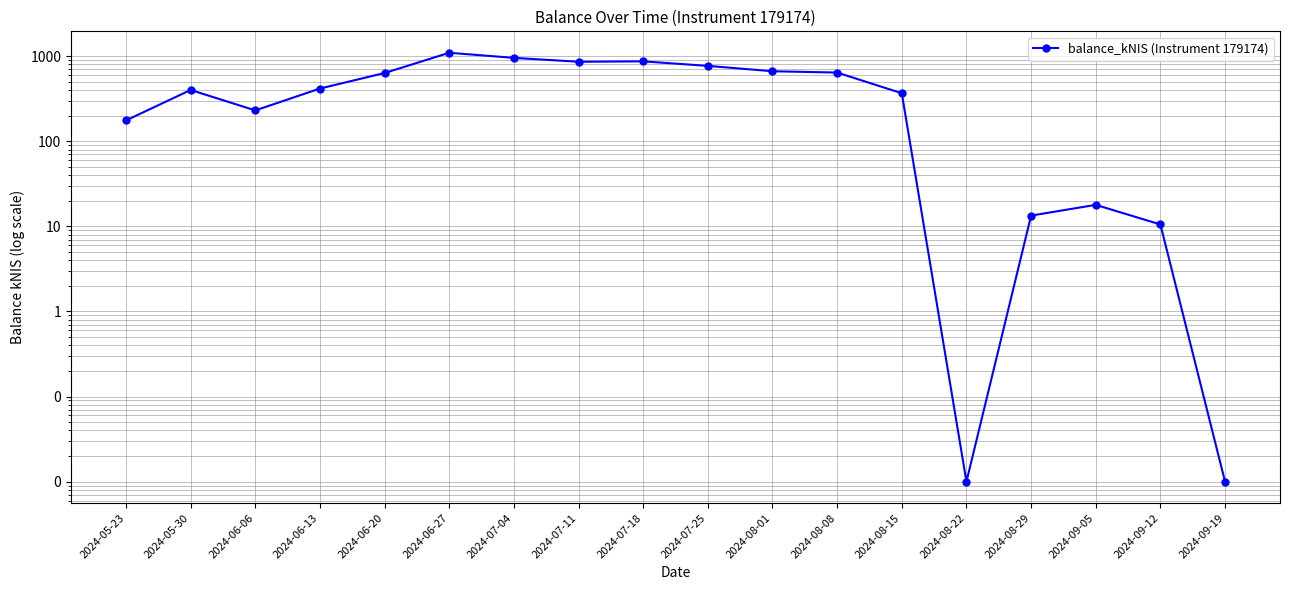

Which category has the highest value across all series?

2024-06-27